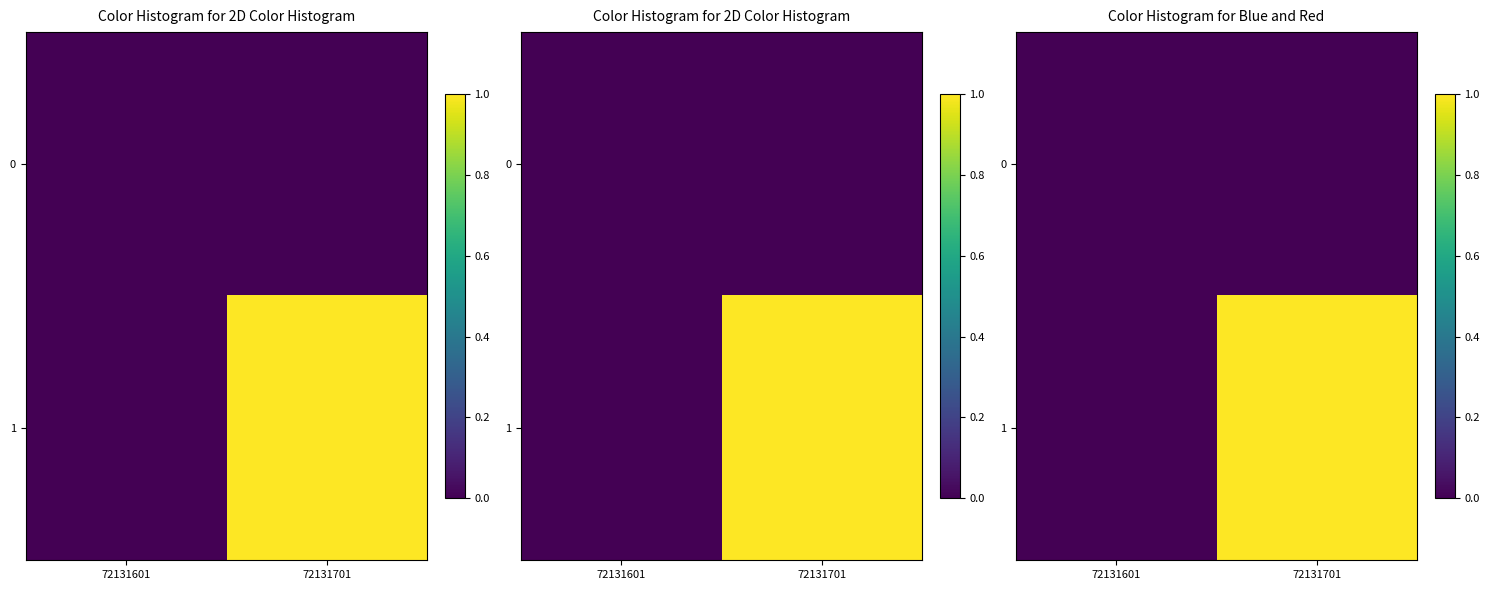

Count the 1 values in the range 0 to 1.

2